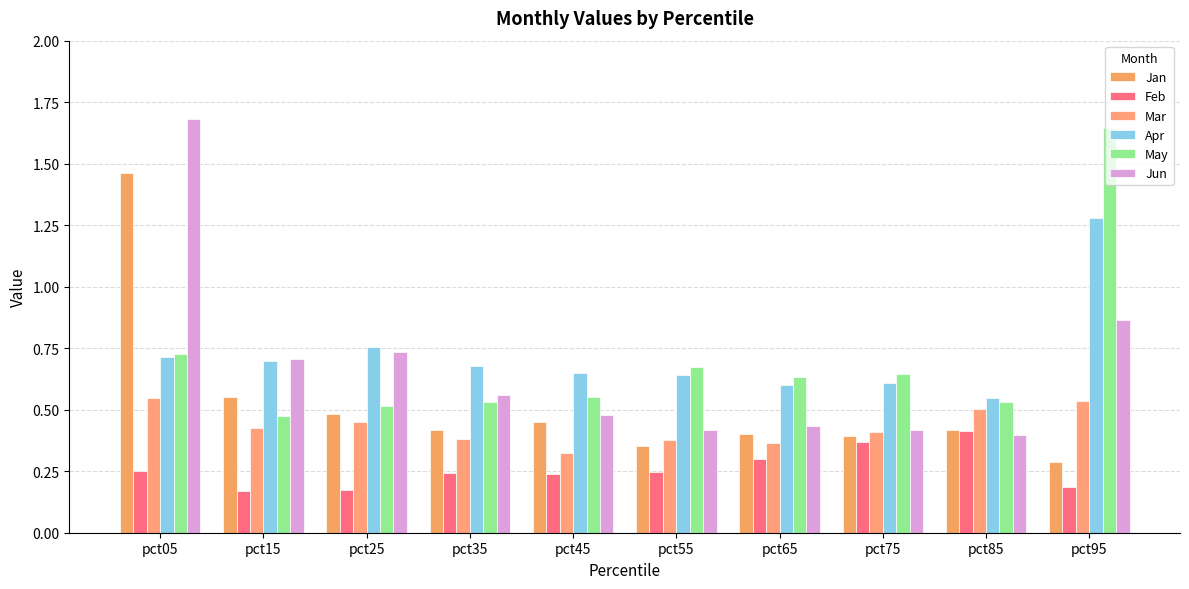

Reading left to right, transcribe all the data shown in this chart.

Jan: 1.5	0.6	0.5	0.4	0.5	0.4	0.4	0.4	0.4	0.3
Feb: 0.3	0.2	0.2	0.2	0.2	0.2	0.3	0.4	0.4	0.2
Mar: 0.5	0.4	0.4	0.4	0.3	0.4	0.4	0.4	0.5	0.5
Apr: 0.7	0.7	0.8	0.7	0.7	0.6	0.6	0.6	0.5	1.3
May: 0.7	0.5	0.5	0.5	0.6	0.7	0.6	0.6	0.5	1.6
Jun: 1.7	0.7	0.7	0.6	0.5	0.4	0.4	0.4	0.4	0.9